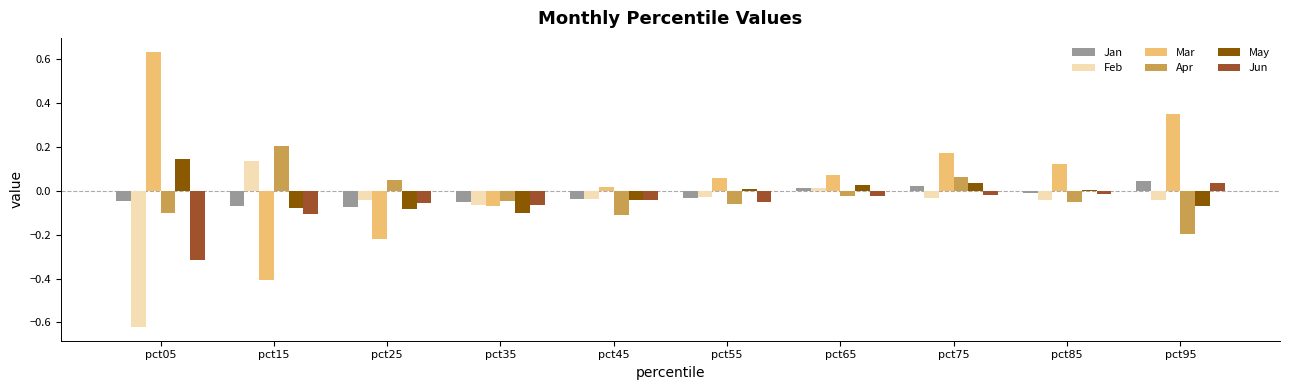

True or false: Feb has a value of -0.1 at pct95.

False